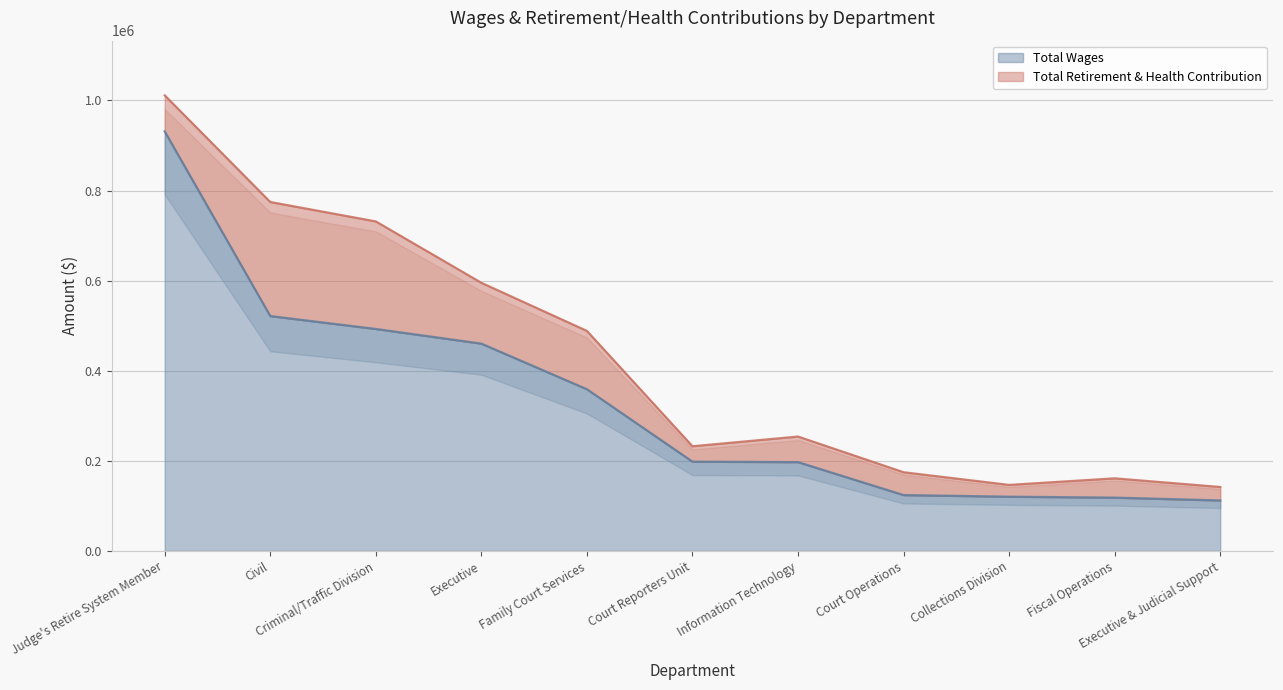

The chart shows a value of 166239 at Executive & Judicial Support. True or false?

False